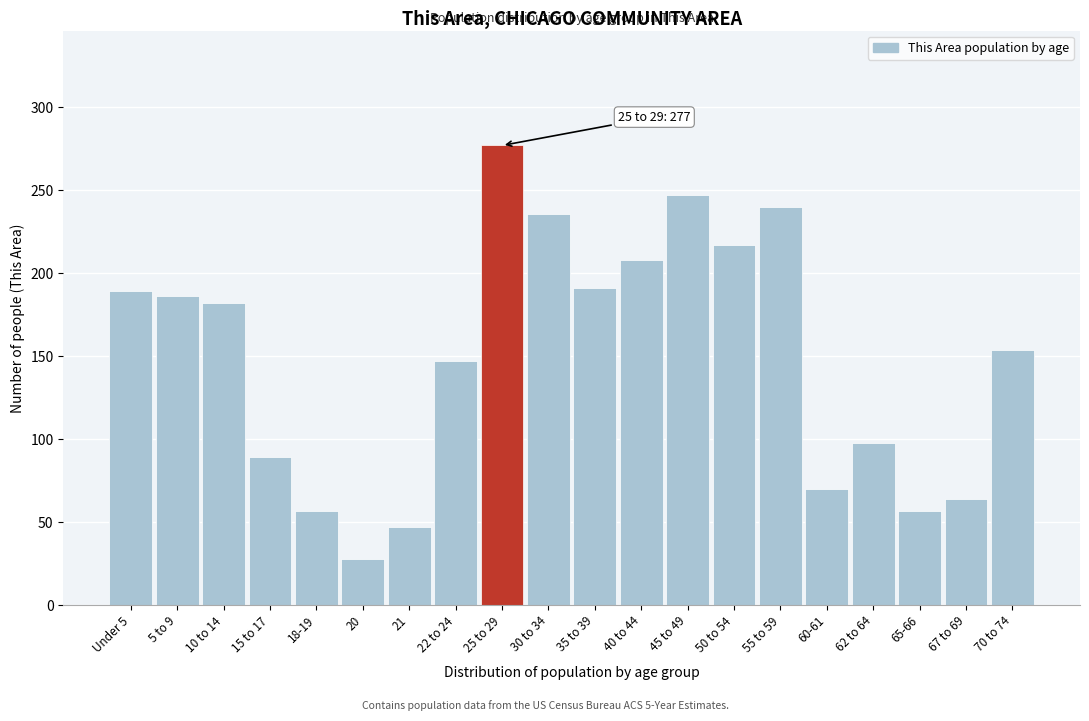

Reading left to right, extract all data points from this chart.

189	186	182	89	57	28	47	147	277	236	191	208	247	217	240	70	98	57	64	154